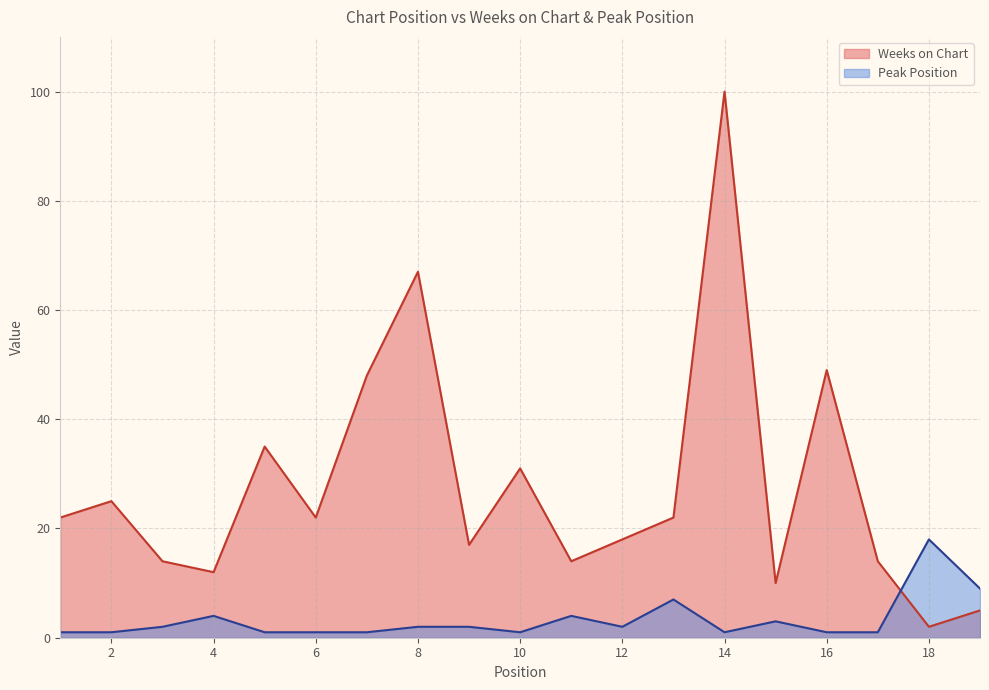

Which category has the highest value across all series?

14